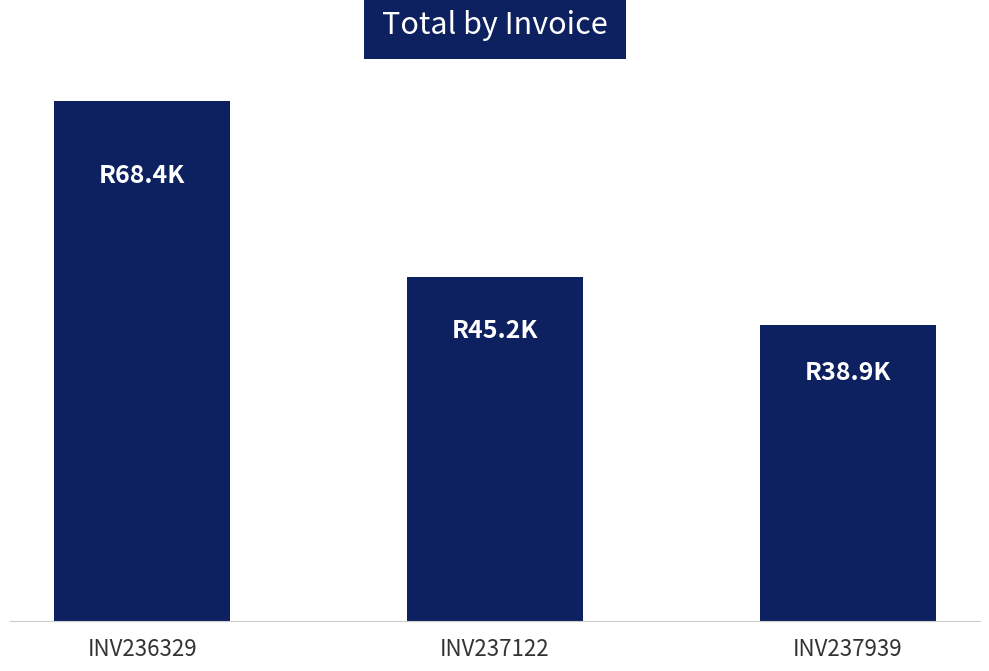

Between INV237939 and INV237122, which is larger?

INV237122